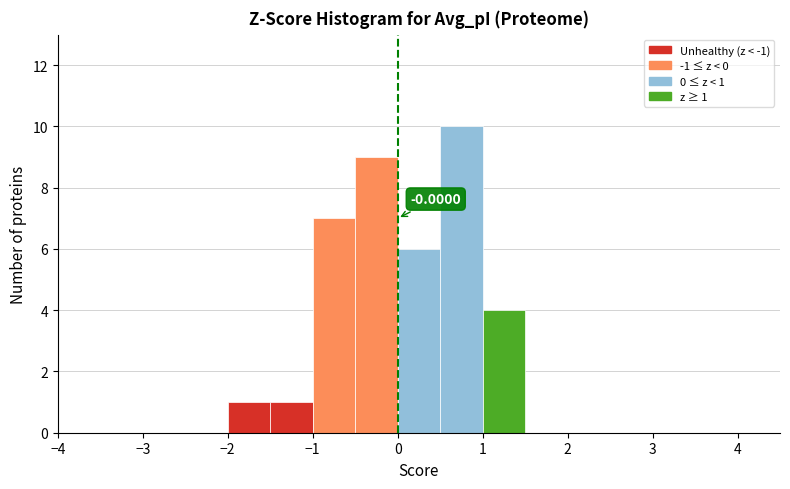

Which range on the x-axis has the tallest bar?

0.5 to 1.0